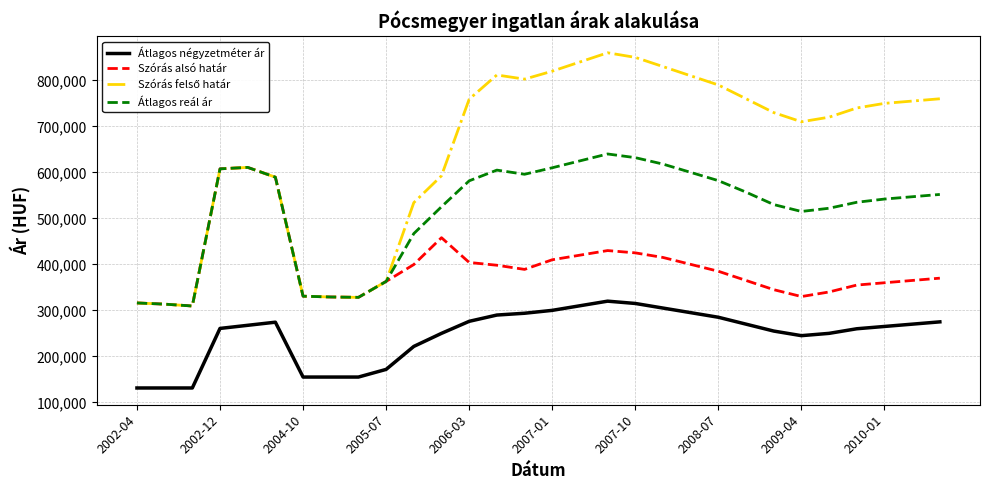

What is the highest value of the Átlagos reál ár series?

640000